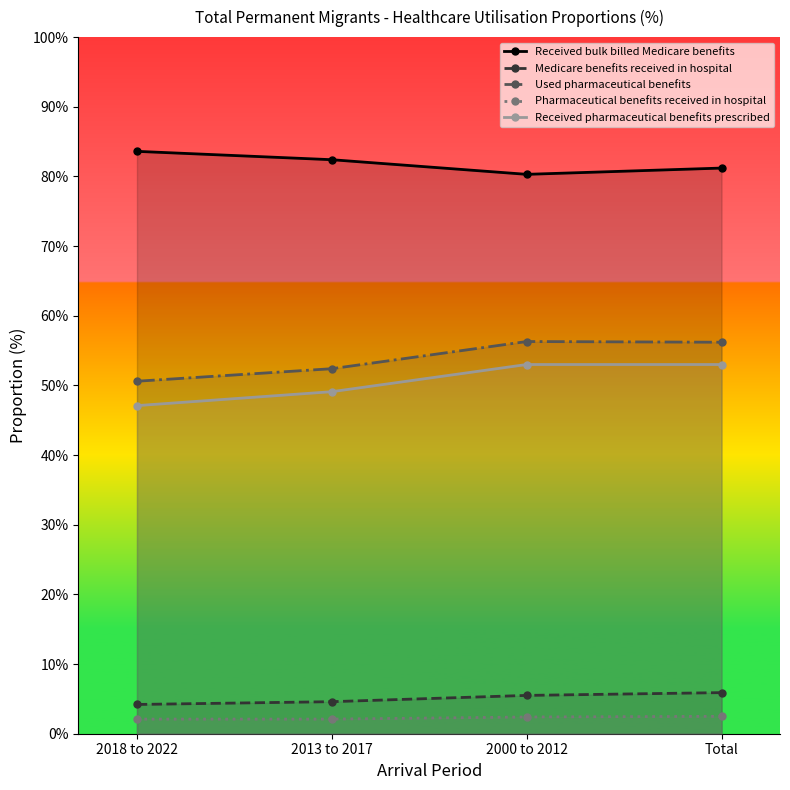

At 2018 to 2022, list the series in order from largest to smallest.

Received bulk billed Medicare benefits, Used pharmaceutical benefits, Received pharmaceutical benefits prescribed, Medicare benefits received in hospital, Pharmaceutical benefits received in hospital